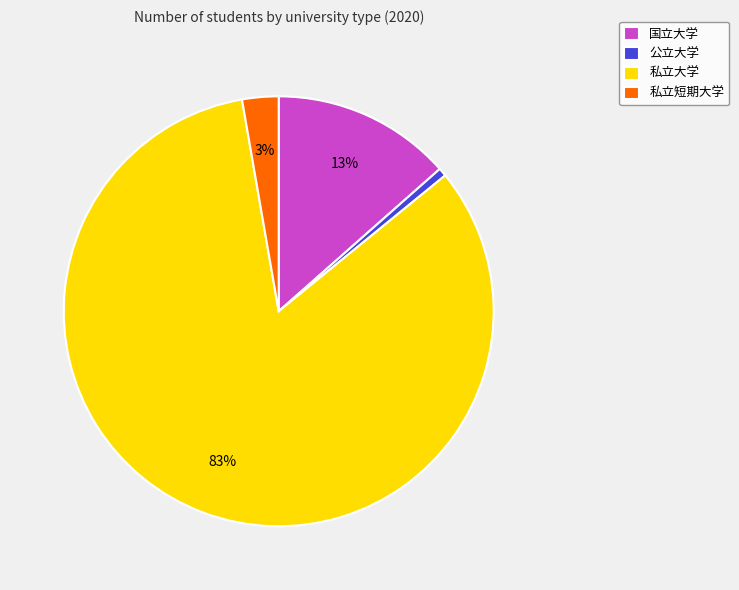

How many slices are in this pie chart?

4